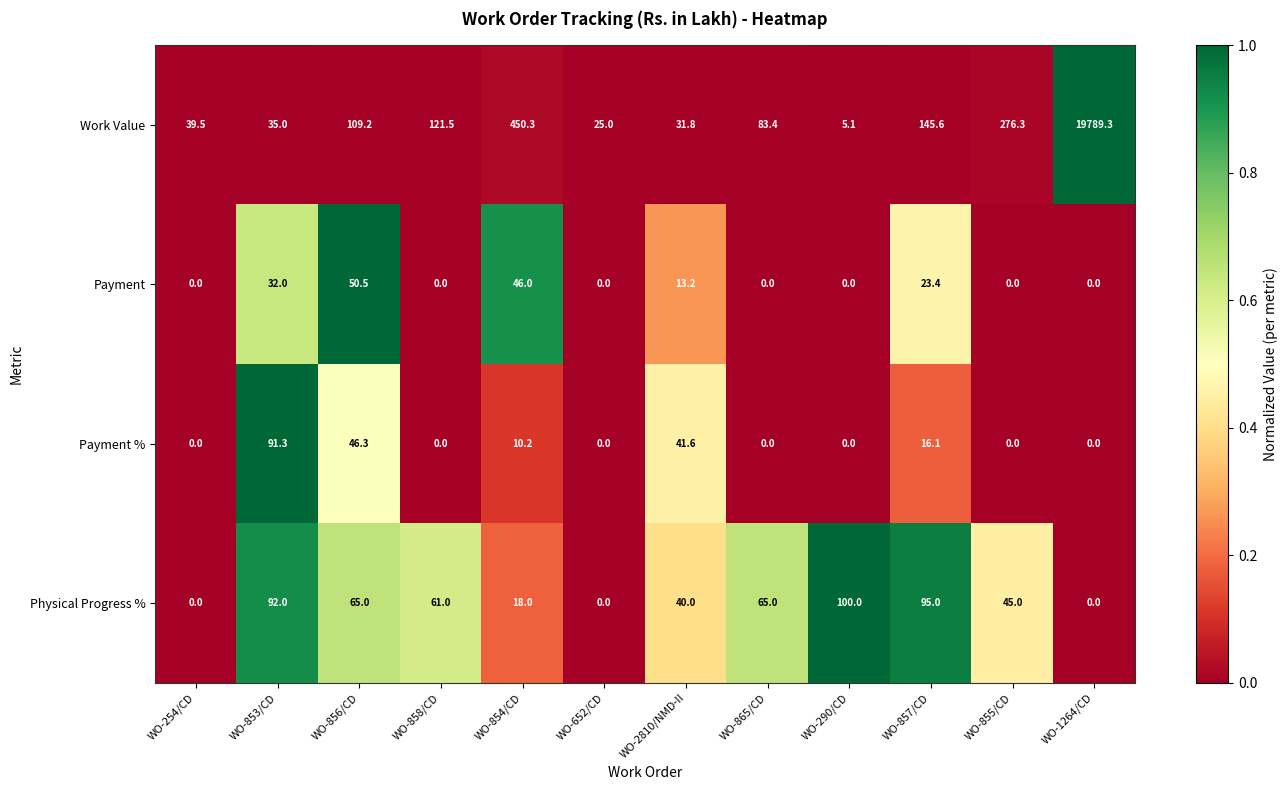

Which series has the largest total across all categories?

Work Value